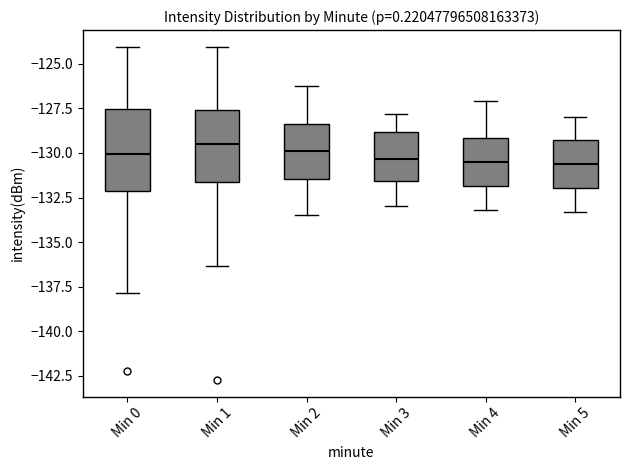

Where is the upper edge of the box for Min 5 on the y-axis? The values are not printed on the chart, so give them approximately, as read against the axis.

-129.0